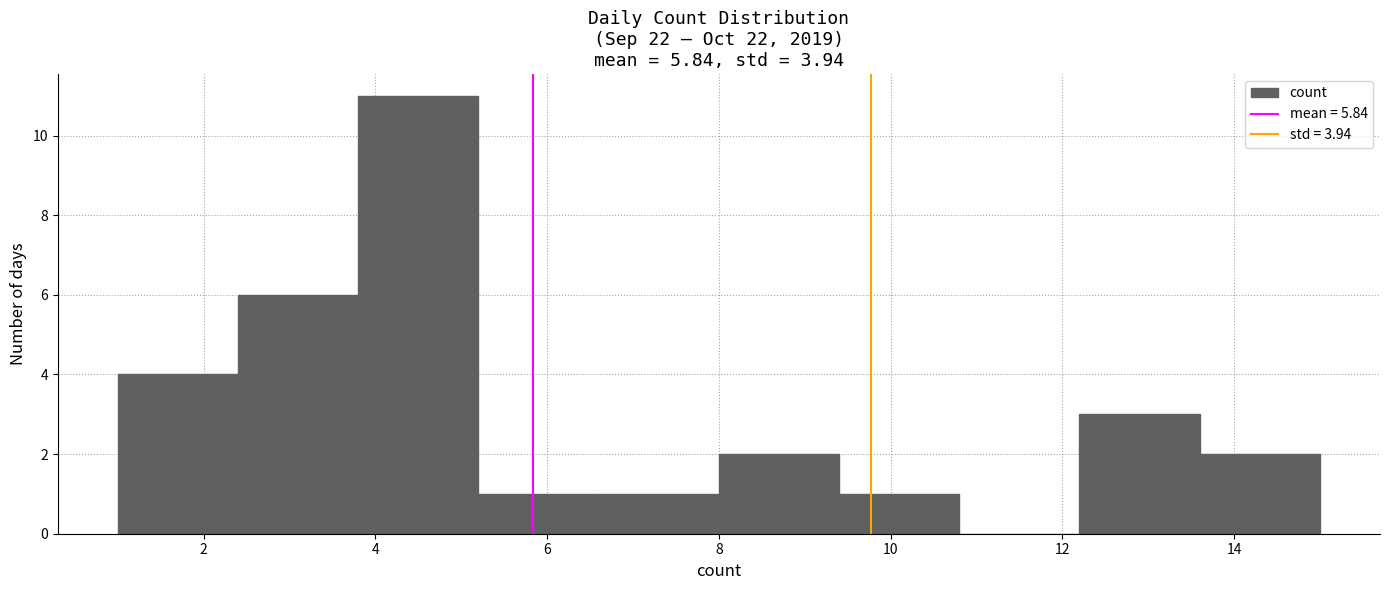

What is the height of the bar covering 1.0 to 2.4 on the x-axis? The values are not printed on the chart, so give them approximately, as read against the axis.

4